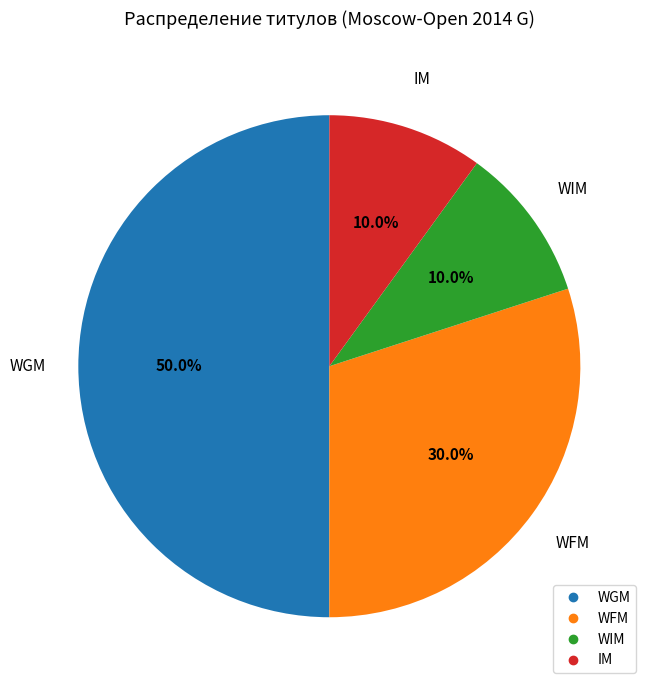

The WFM slice represents 22% of the pie. True or false?

False